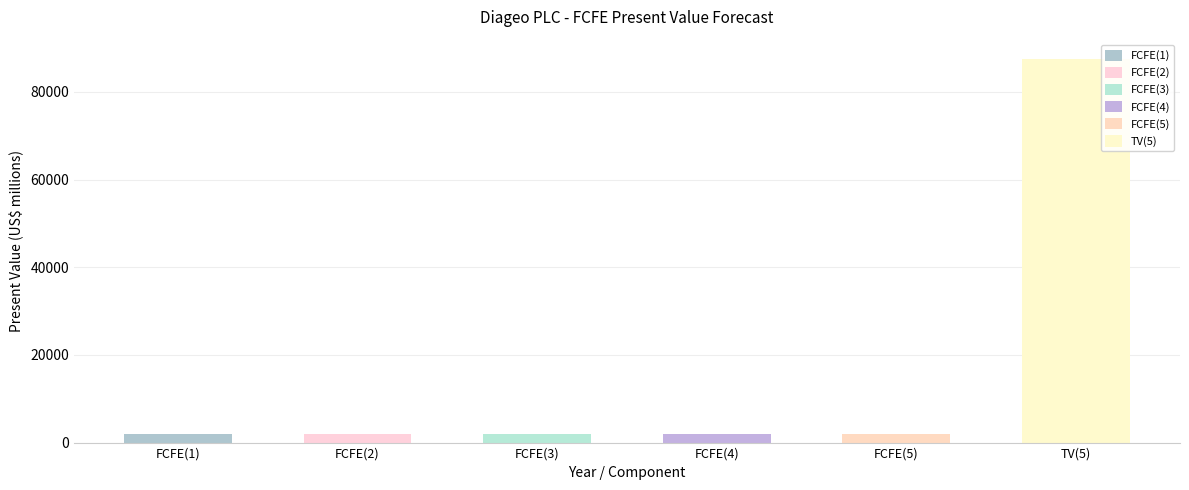

Is it true that the value at FCFE(5) is 2961?

False